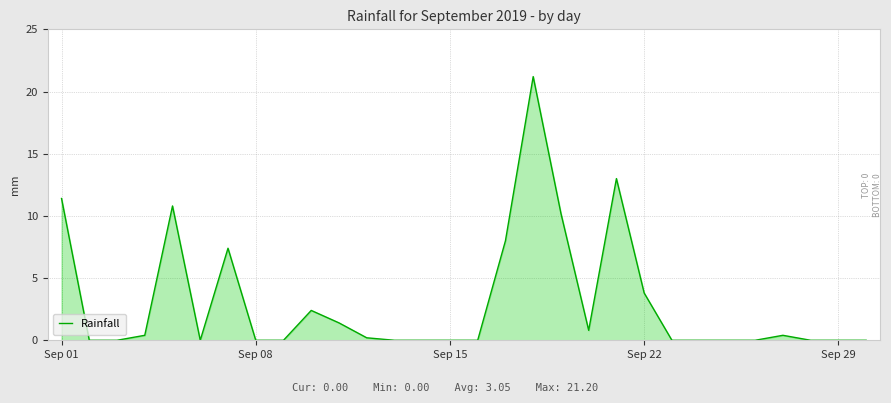

What is the maximum value shown in the chart?

21.2